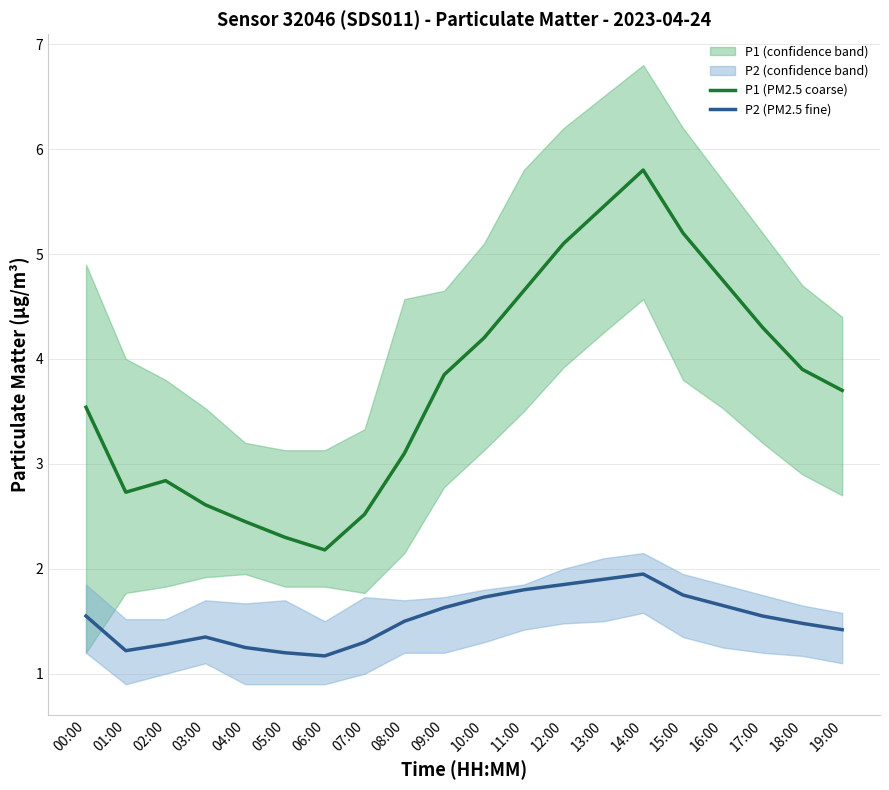

True or false: P2 (PM2.5 fine) and P1 (PM2.5 coarse) cross at least once.

False